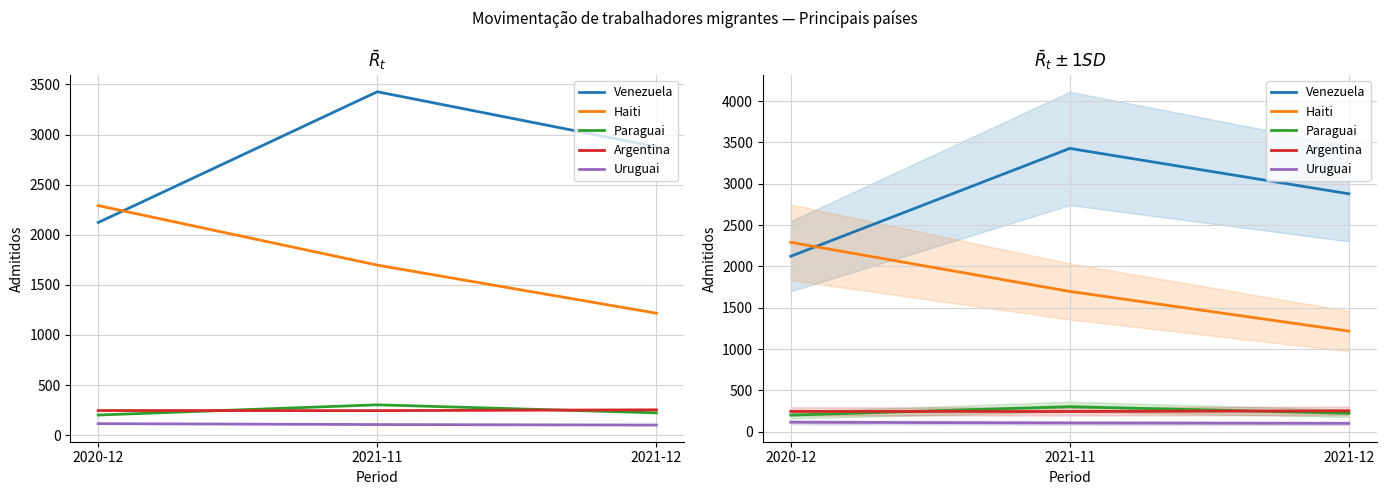

What is the average value of the Uruguai series?

107